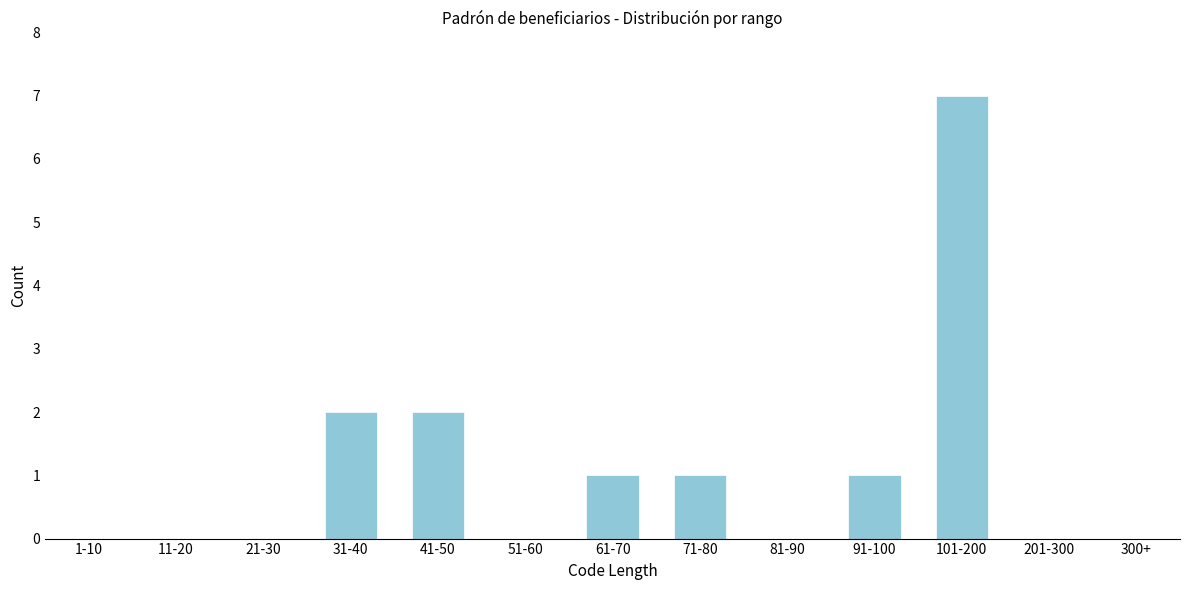

Reading right to left, transcribe all the data shown in this chart.

300+=0	201-300=0	101-200=7	91-100=1	81-90=0	71-80=1	61-70=1	51-60=0	41-50=2	31-40=2	21-30=0	11-20=0	1-10=0